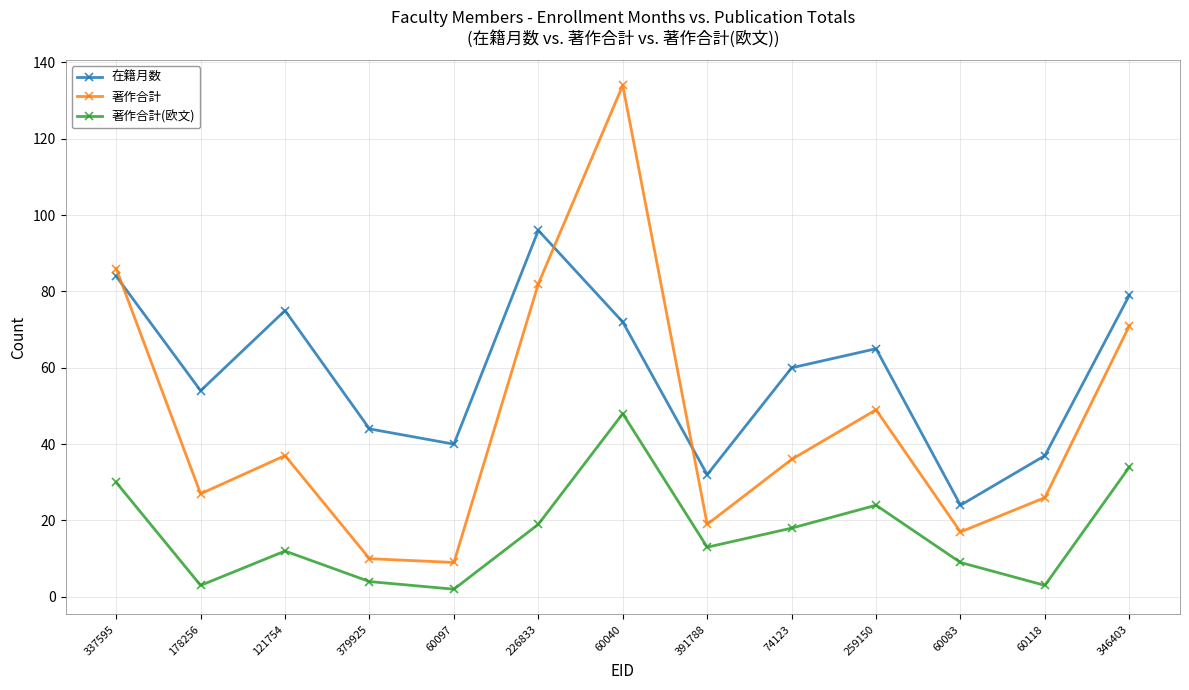

Rank the series by their maximum value, from lowest to highest.

著作合計(欧文), 在籍月数, 著作合計